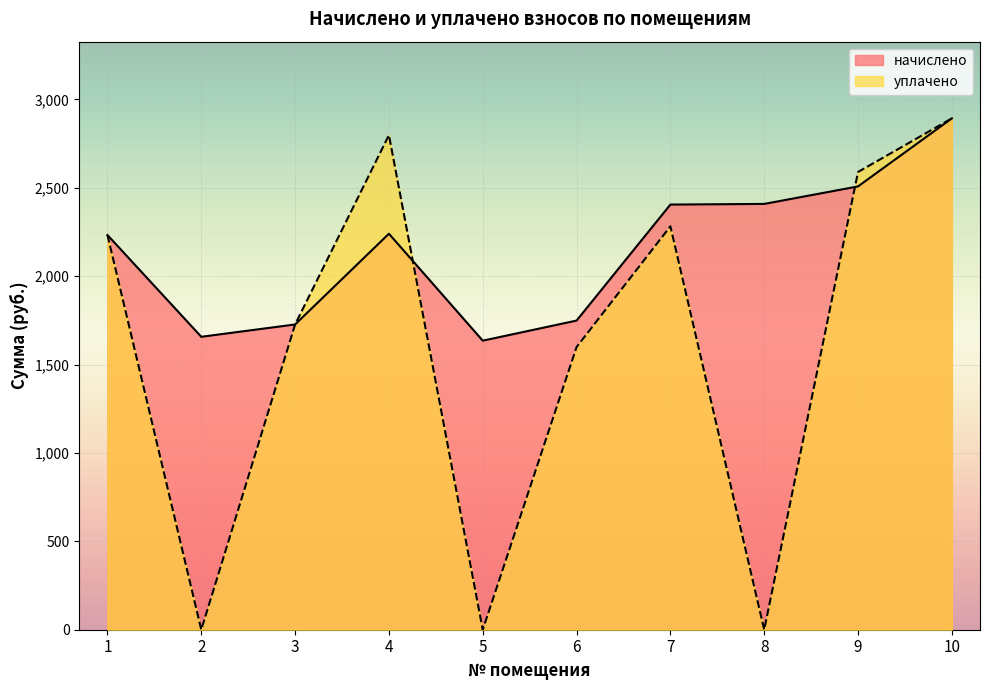

What are all the series names shown in the legend?

начислено, уплачено